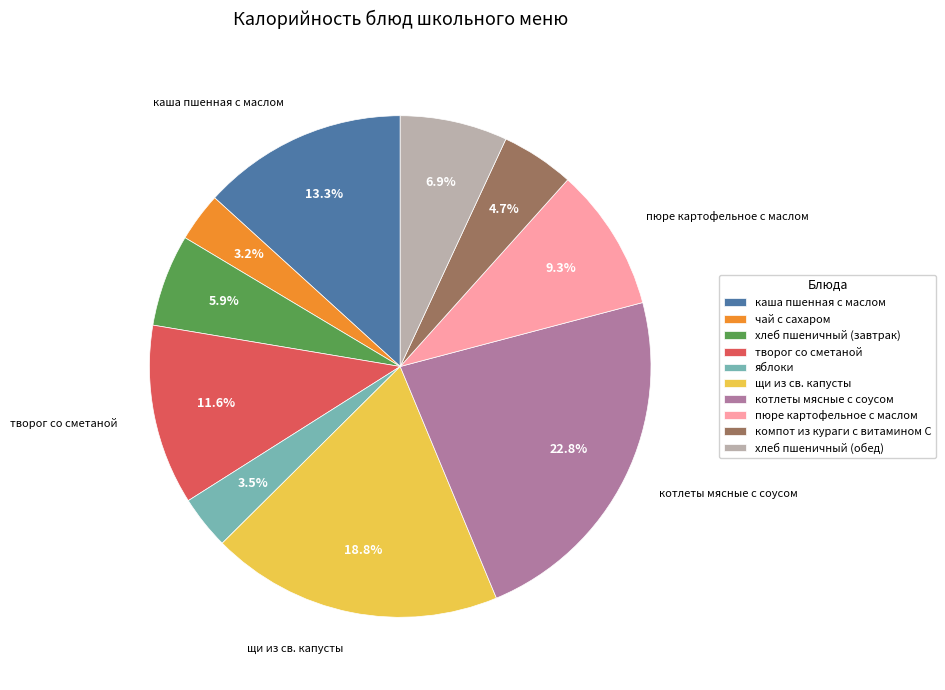

To the nearest percent, what is the difference between the щи из св. капусты and котлеты мясные с соусом slice percentages?

4%